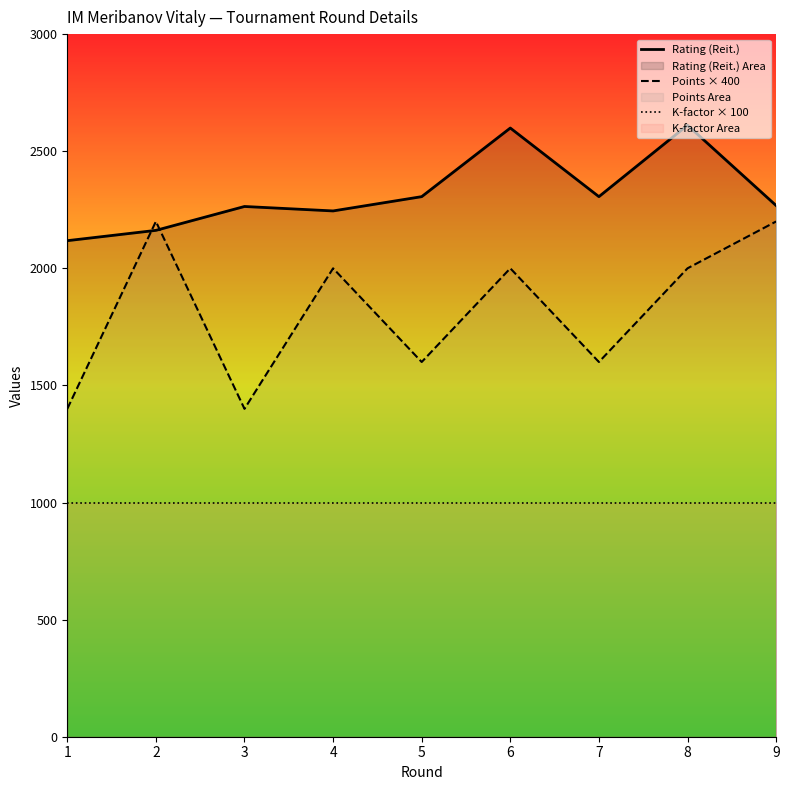

Where is Points × 400 nearest to the value 1800?

4